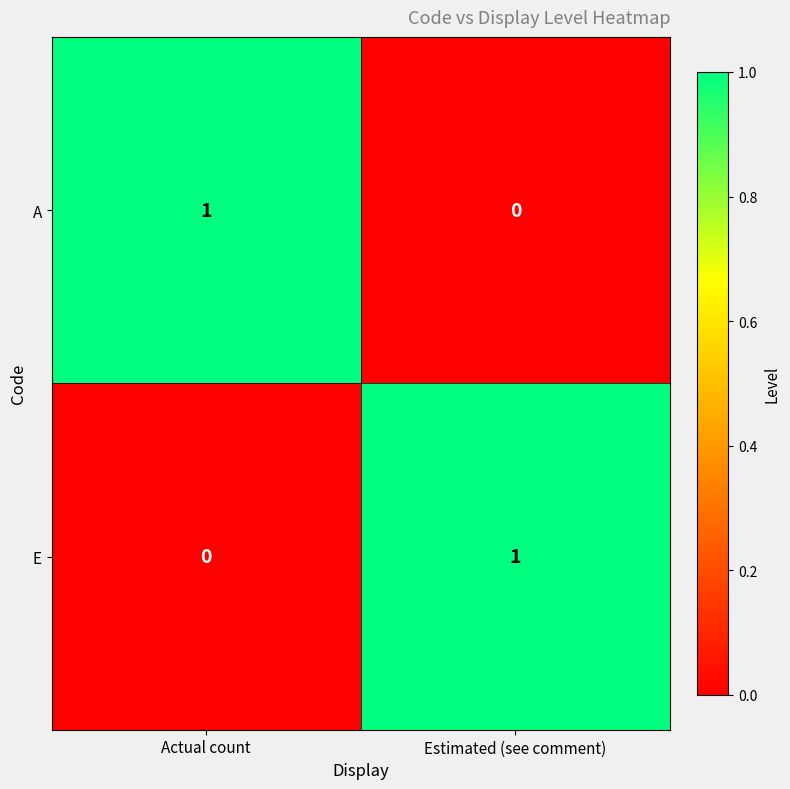

Is it true that E equals 1 at Estimated (see comment)?

True